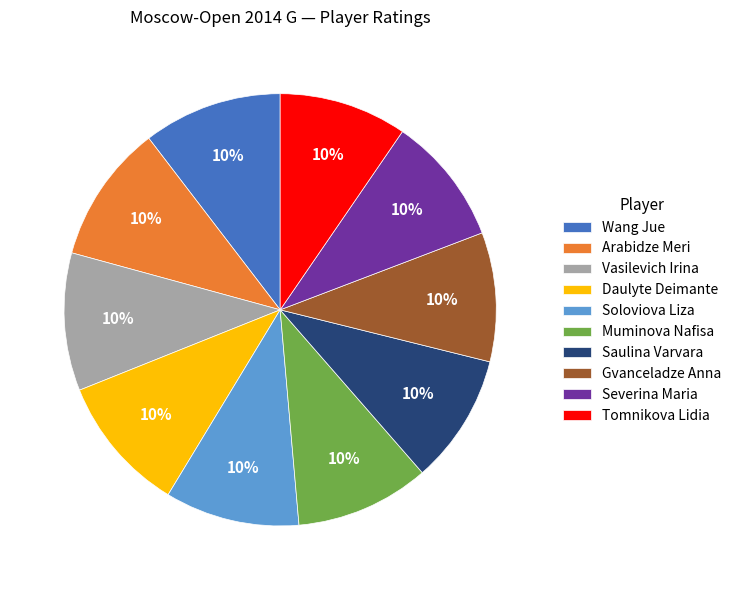

What percentage is the Daulyte Deimante slice, to the nearest percent?

10%